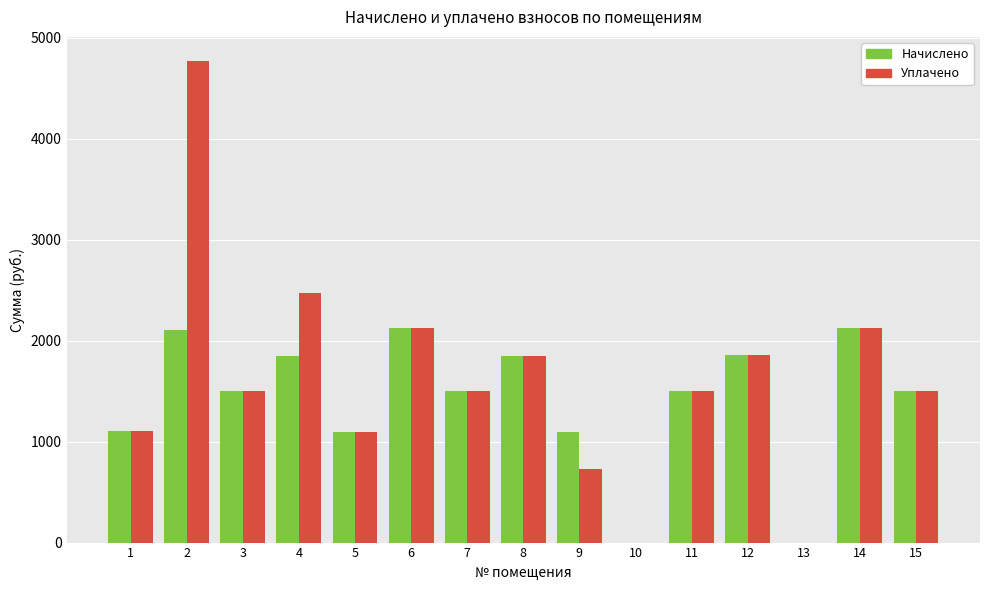

Are the bars grouped side by side (vs. stacked)?

Yes